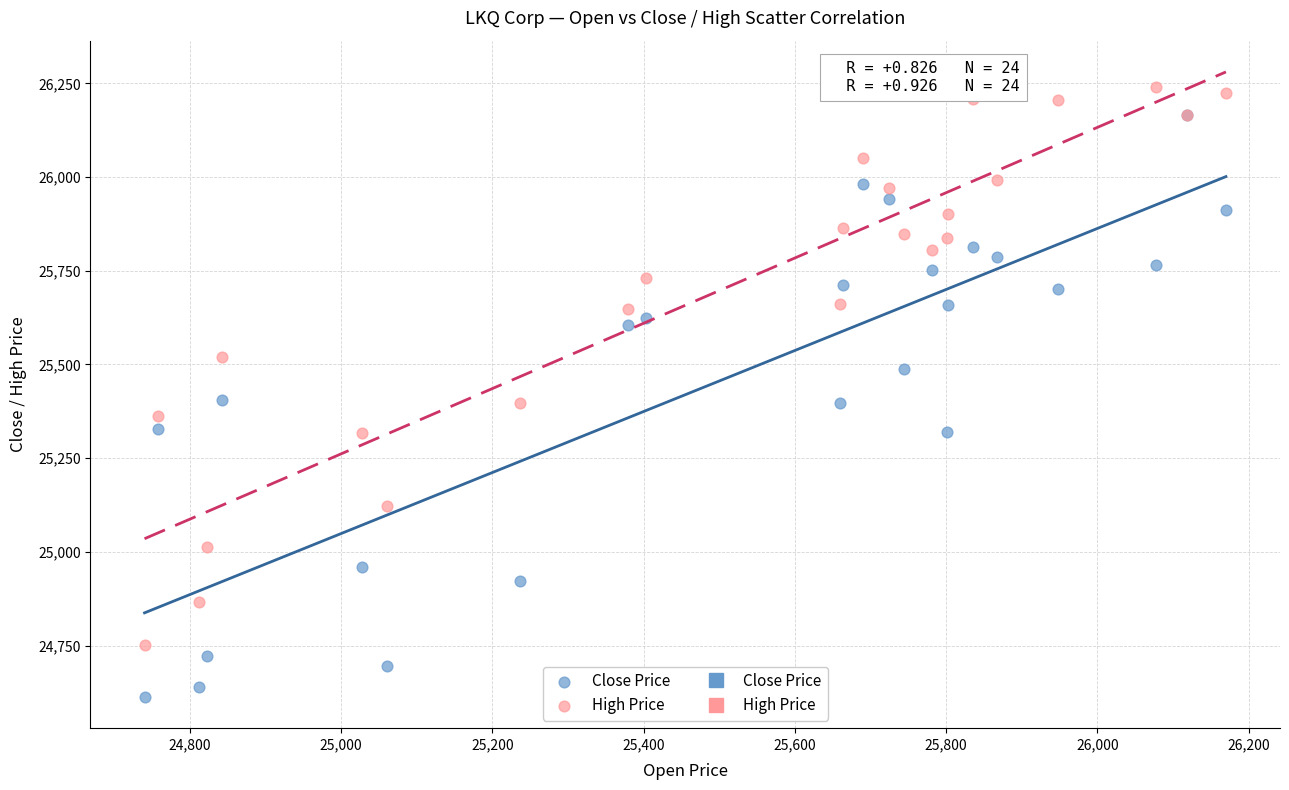

Which series contains the highest Y value?

High Price